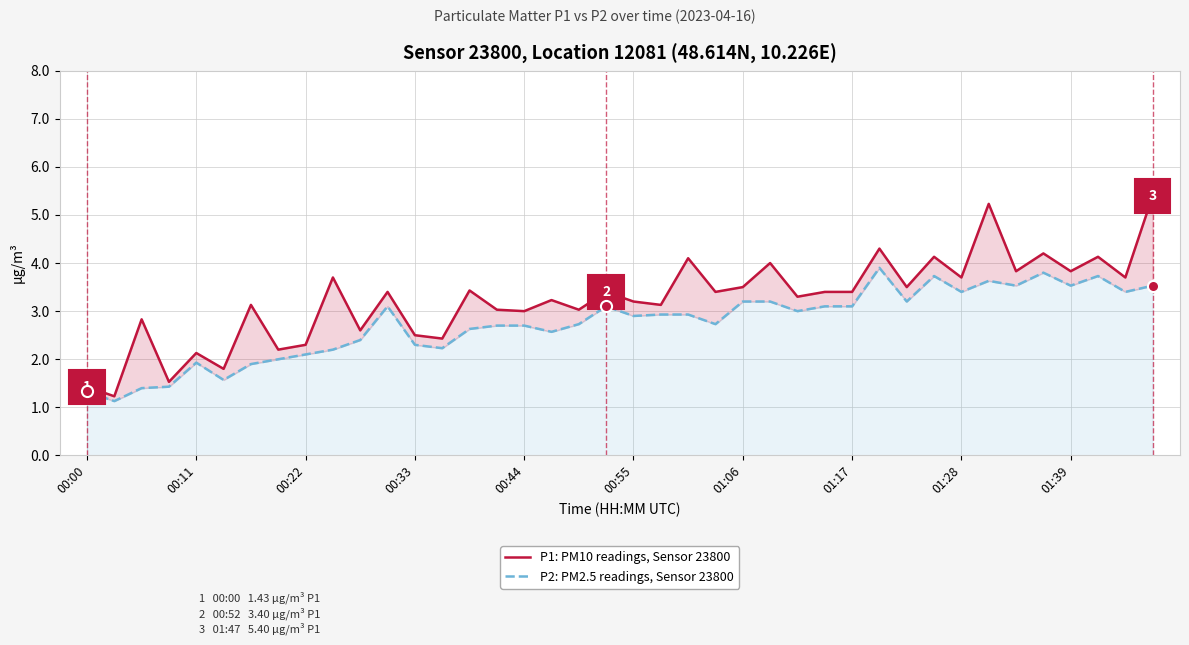

The P1: PM10 readings, Sensor 23800 series shows 1.5 at 00:44. True or false?

False